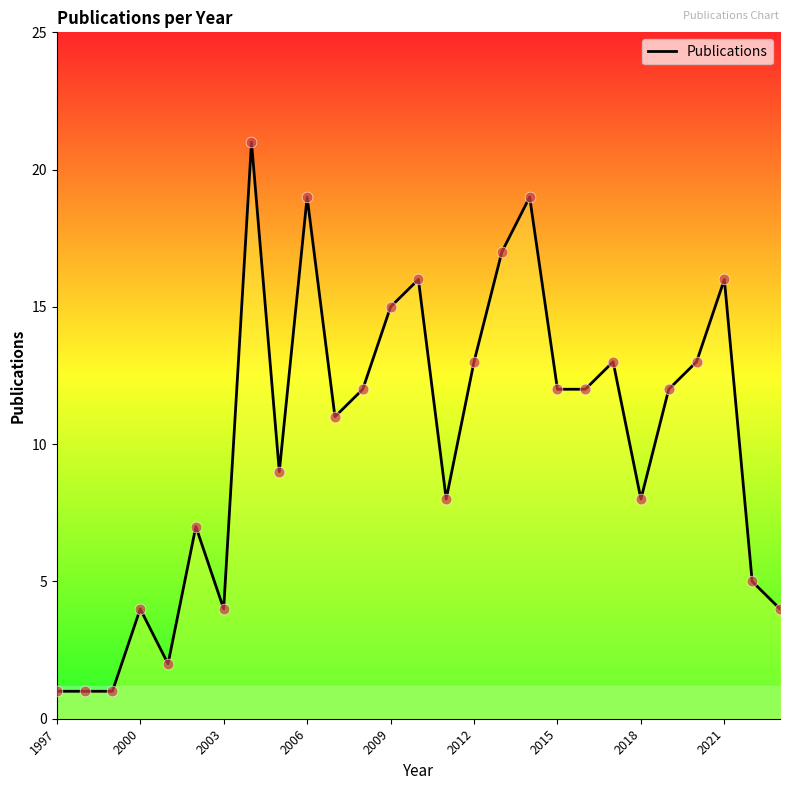

What is the change in value from 2021 to 19?

+3